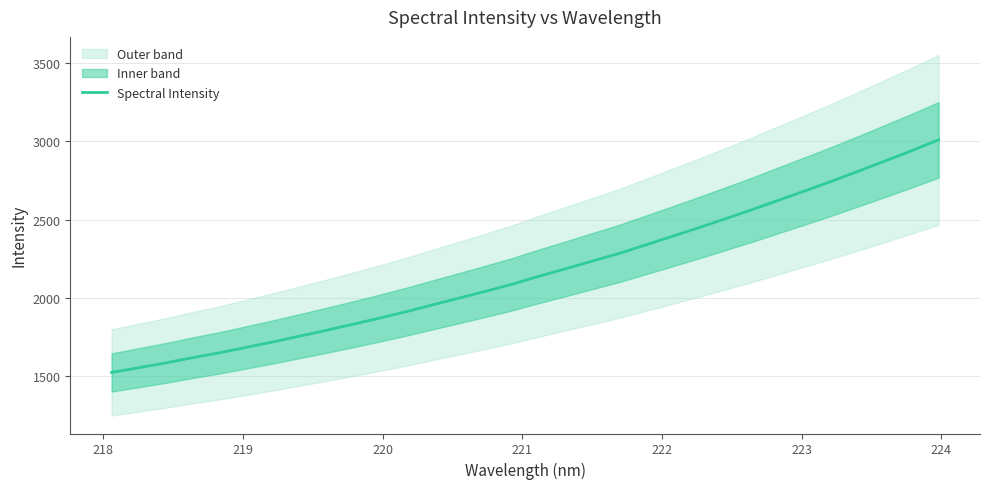

Is this an area chart (filled region under the line)?

No